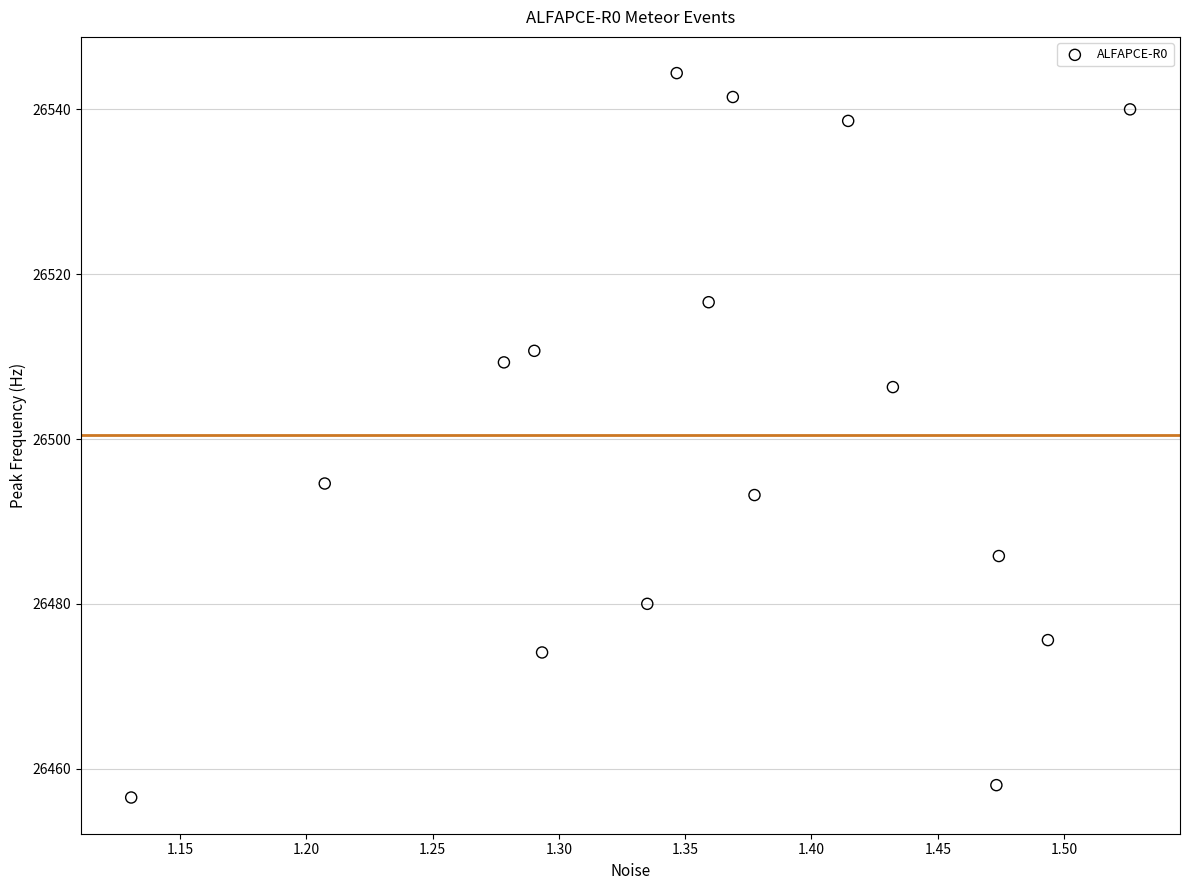

What is the range of X values (max minus min)?

0.4